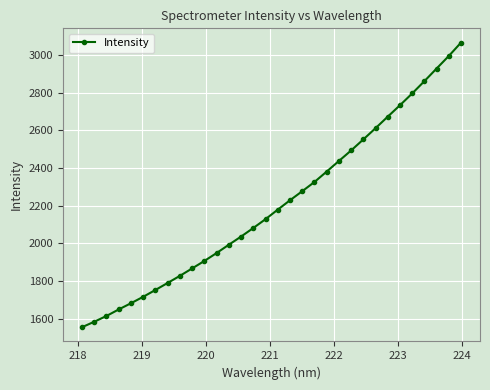

True or false: there are more than 2 points higher than both neighbors.

False